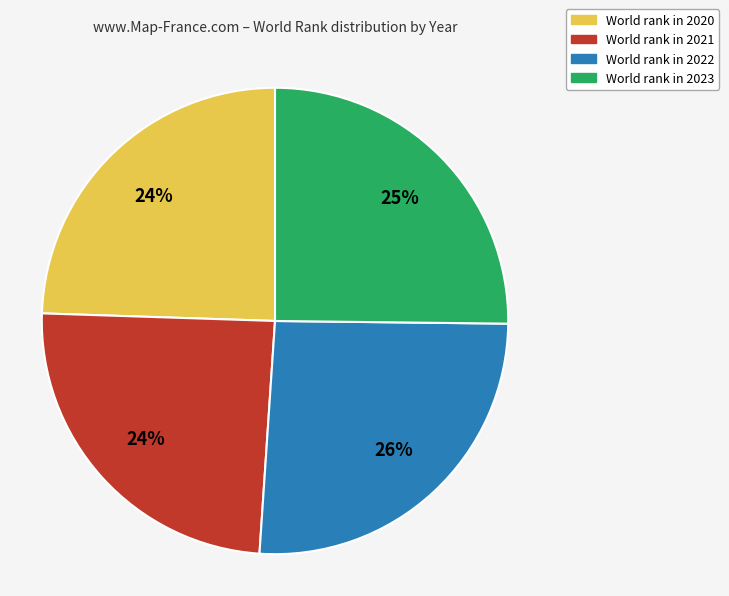

To the nearest percent, what is the average slice percentage?

25%